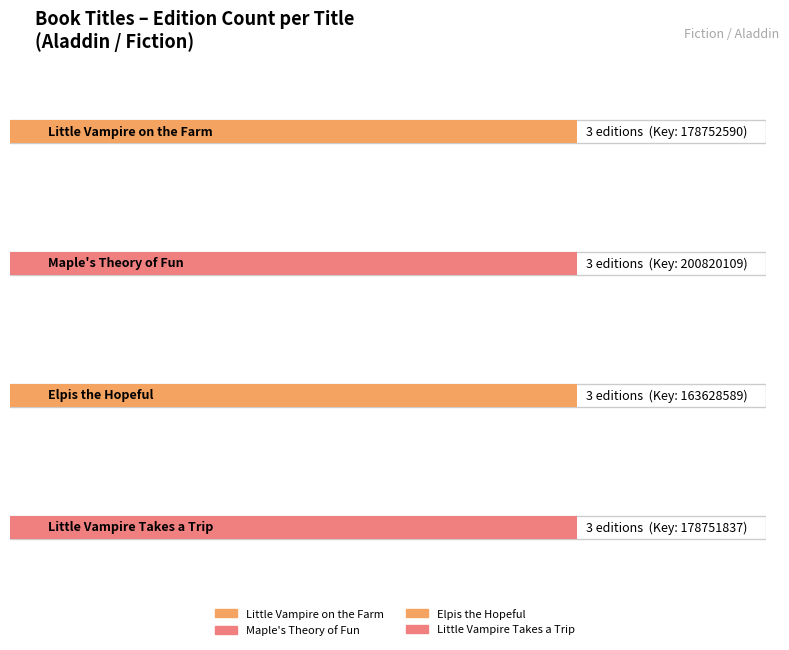

How many bars are there in each group?

4